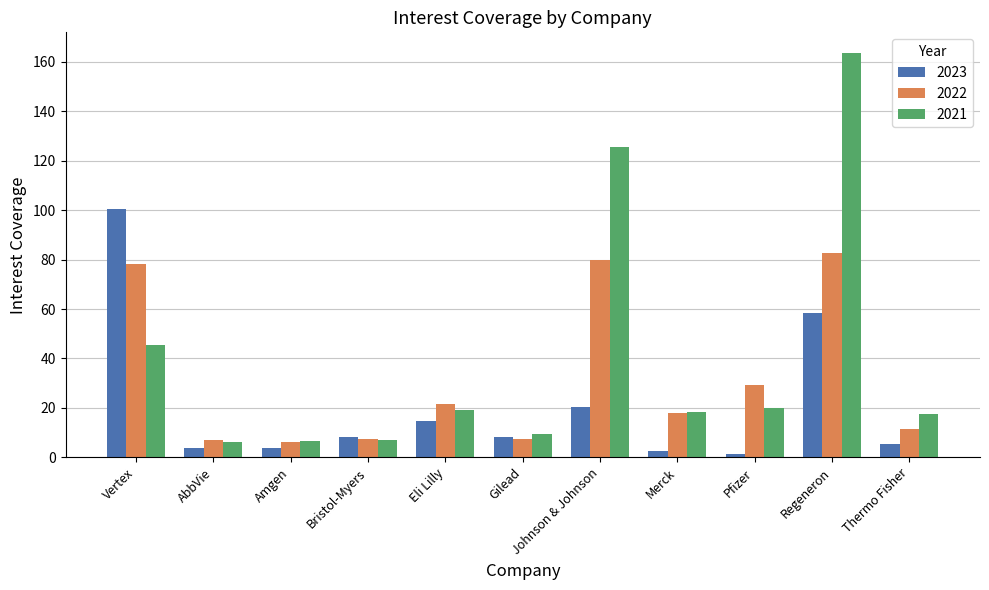

The value of 2021 at Pfizer is 19.8. True or false?

True